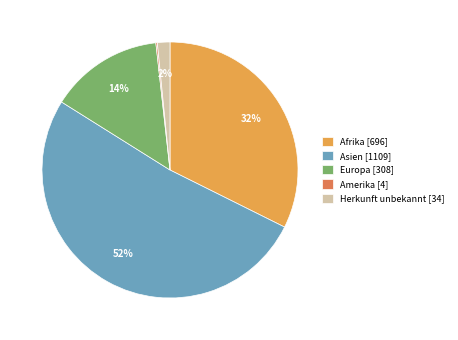

To the nearest percent, what is the difference between the Herkunft unbekannt [34] and Asien [1109] slice percentages?

50%